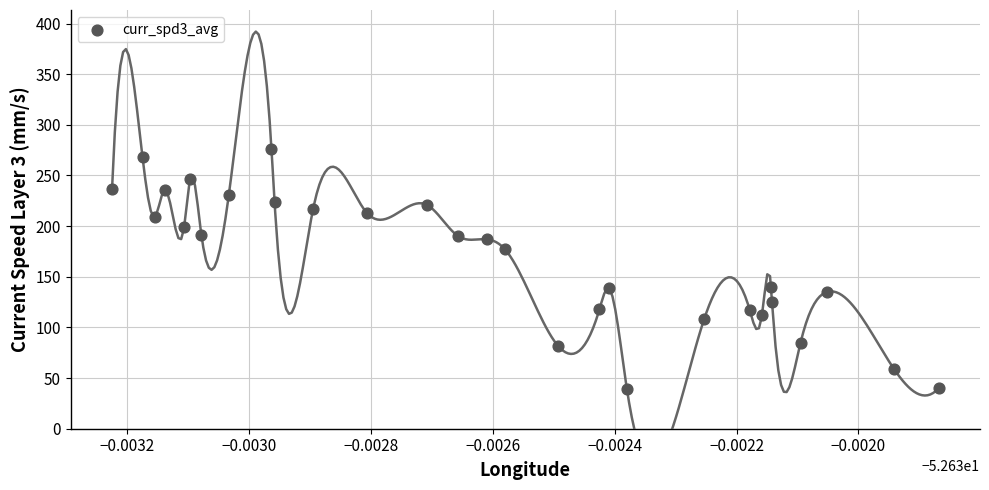

What is the range of Y values (max minus min)?

237